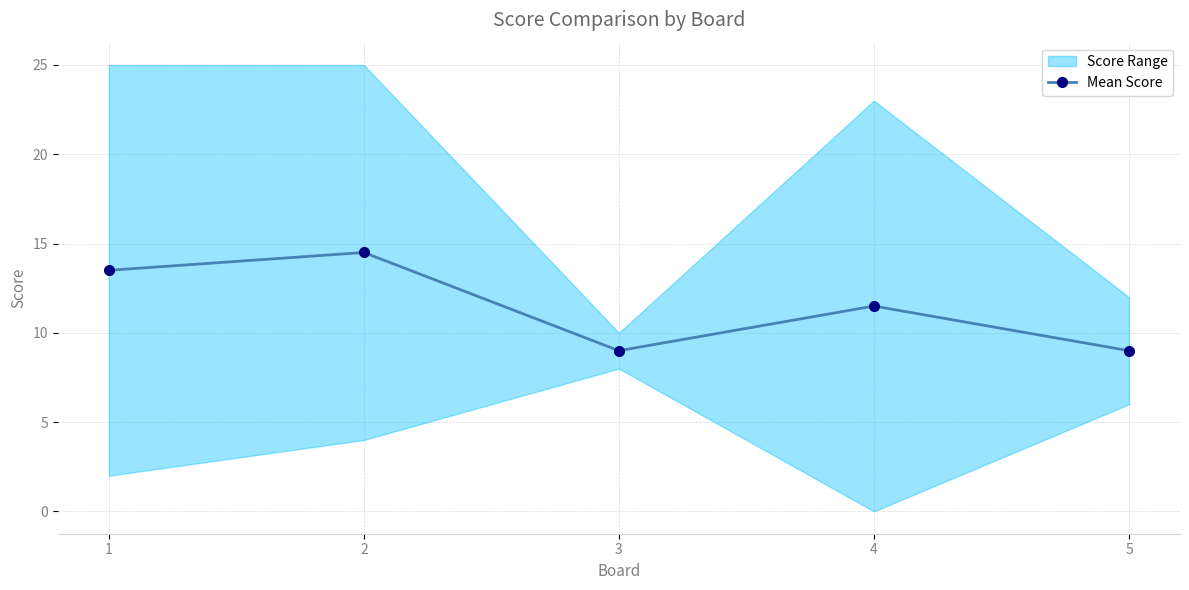

What value does the data have at 3?

9.0